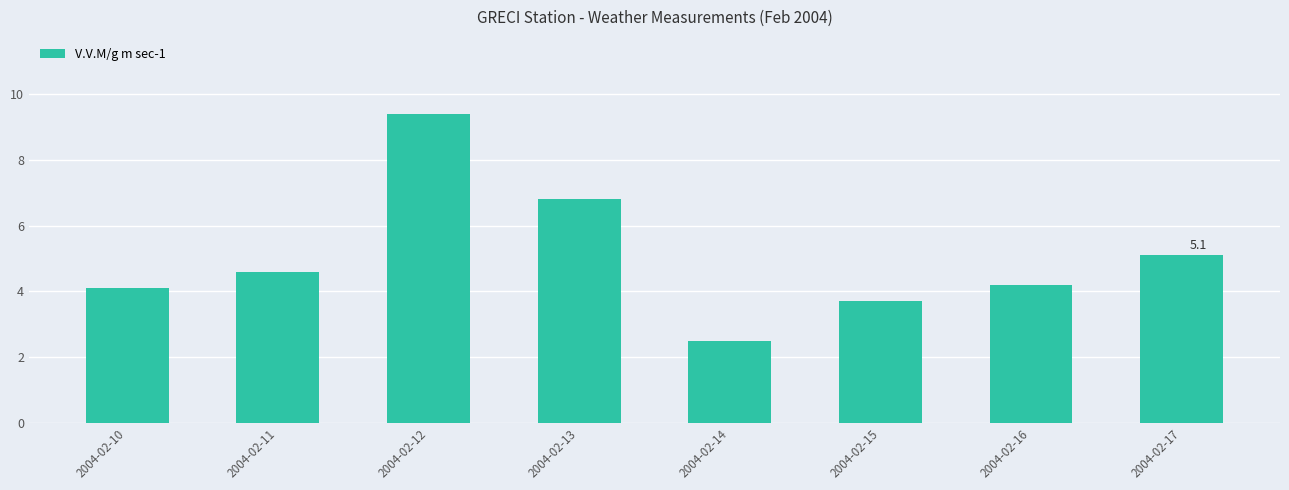

Which has a higher value, 2004-02-17 or 2004-02-14?

2004-02-17